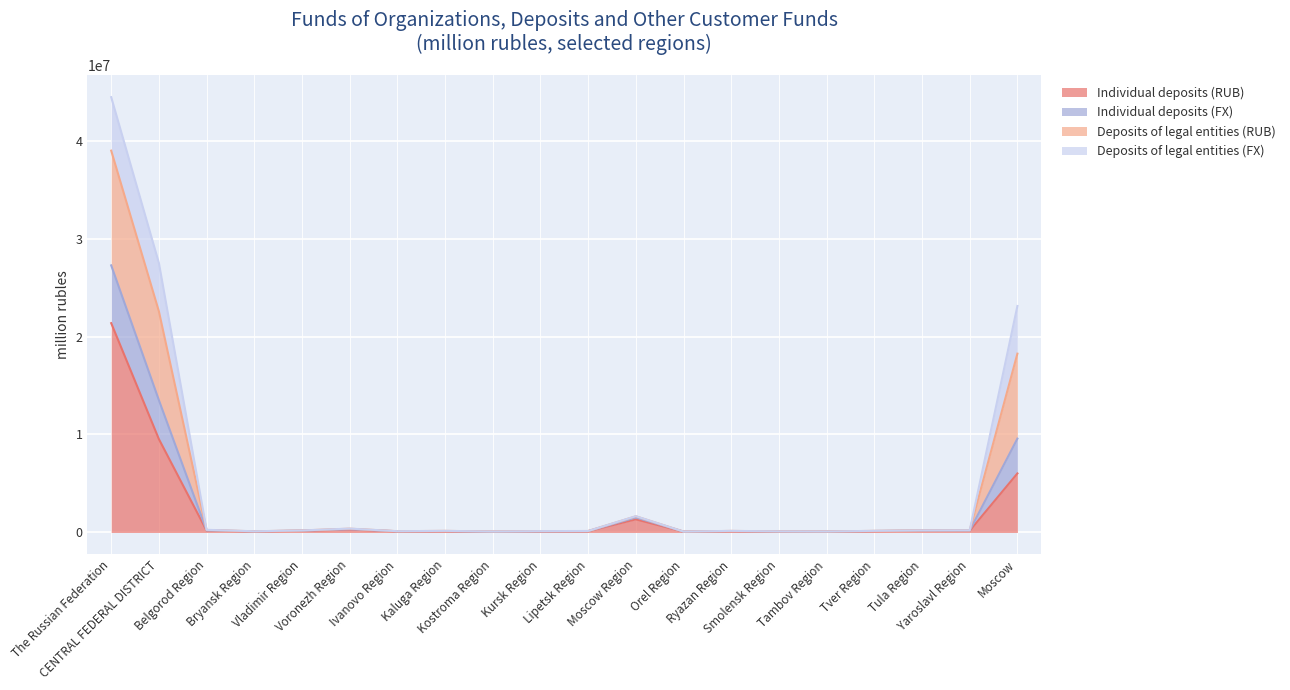

True or false: Individual deposits (FX) and Individual deposits (RUB) cross at least once.

False